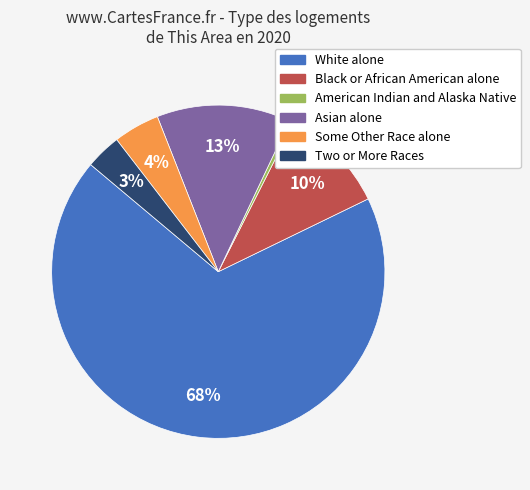

Do American Indian and Alaska Native and Asian alone together represent more than half of the pie?

No